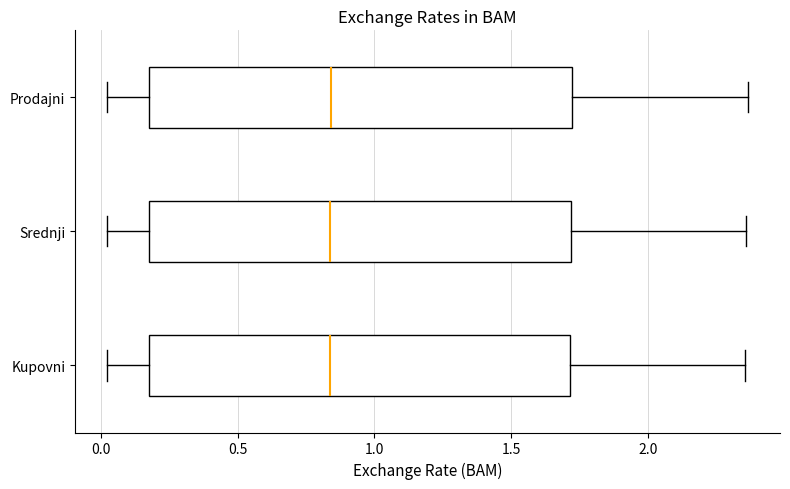

Reading bottom to top, read every box against the x-axis: the position of its median line, the range the box covers, and the ends of its whiskers. The values are not printed on the chart, so give them approximately, as read against the axis.

Kupovni: median 0.85, box 0.15 to 1.70, whiskers 0.00 to 2.35
Srednji: median 0.85, box 0.15 to 1.70, whiskers 0.00 to 2.35
Prodajni: median 0.85, box 0.15 to 1.70, whiskers 0.00 to 2.35